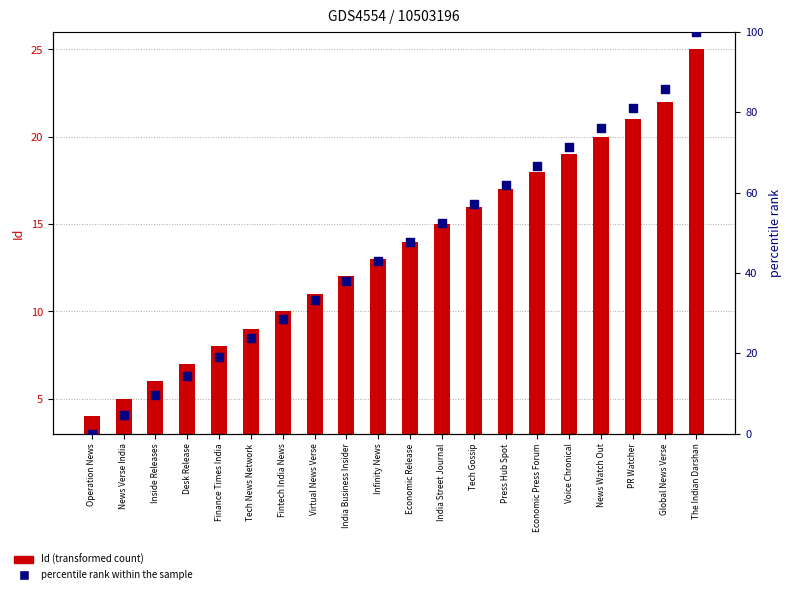

Which series has the widest spread of Y values?

percentile rank within the sample